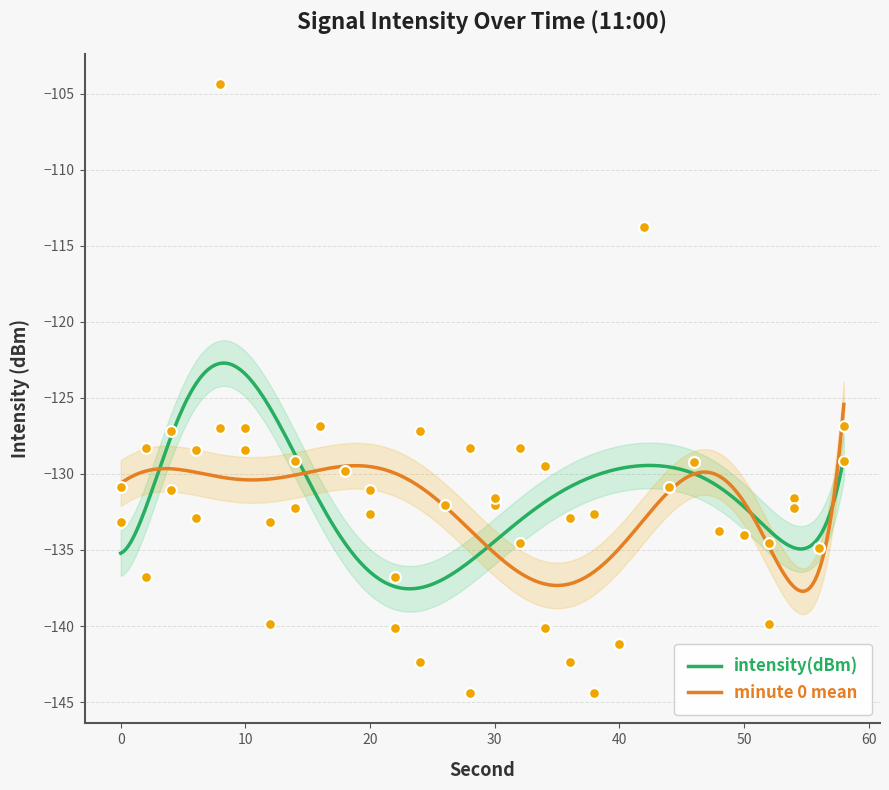

Is the value of intensity(dBm) at 52 greater than the value of minute 0 mean at 18?

No